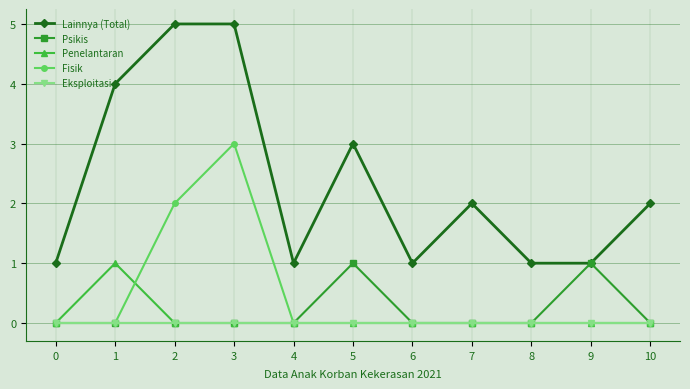

The Lainnya (Total) series shows 2 at 6. True or false?

False